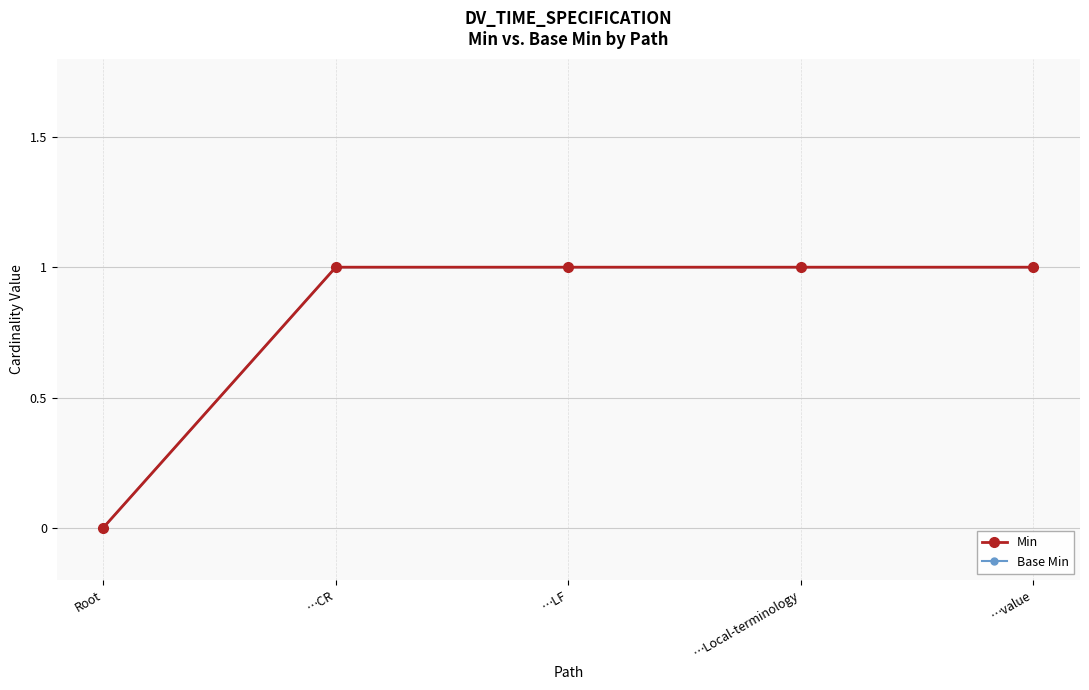

How many values in the Min series are below 1?

1